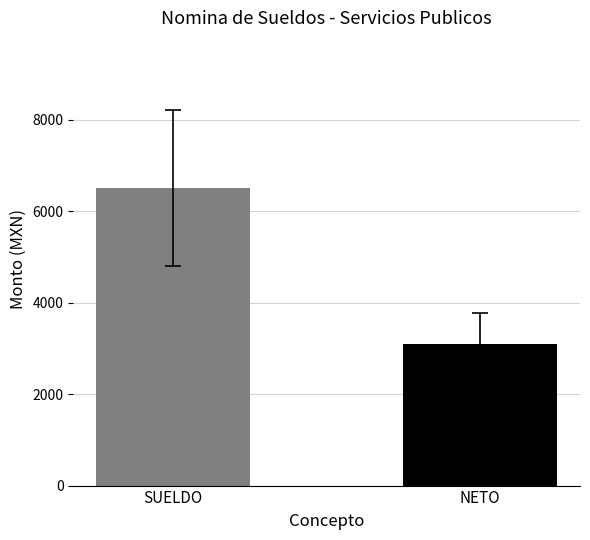

What is the smallest value displayed?

3086.2